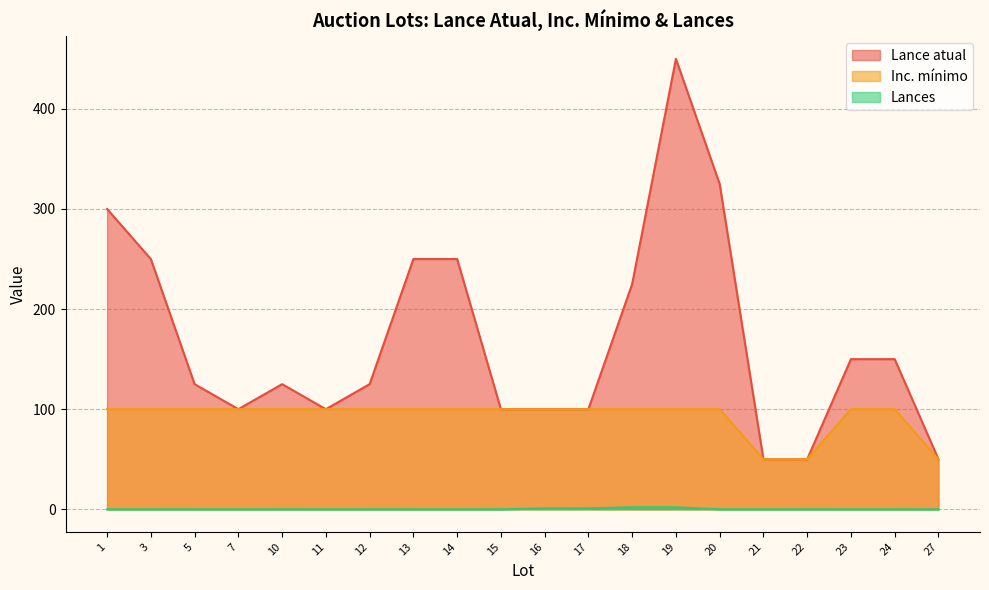

Rank the series by their maximum value, from highest to lowest.

Lance atual, Inc. mínimo, Lances